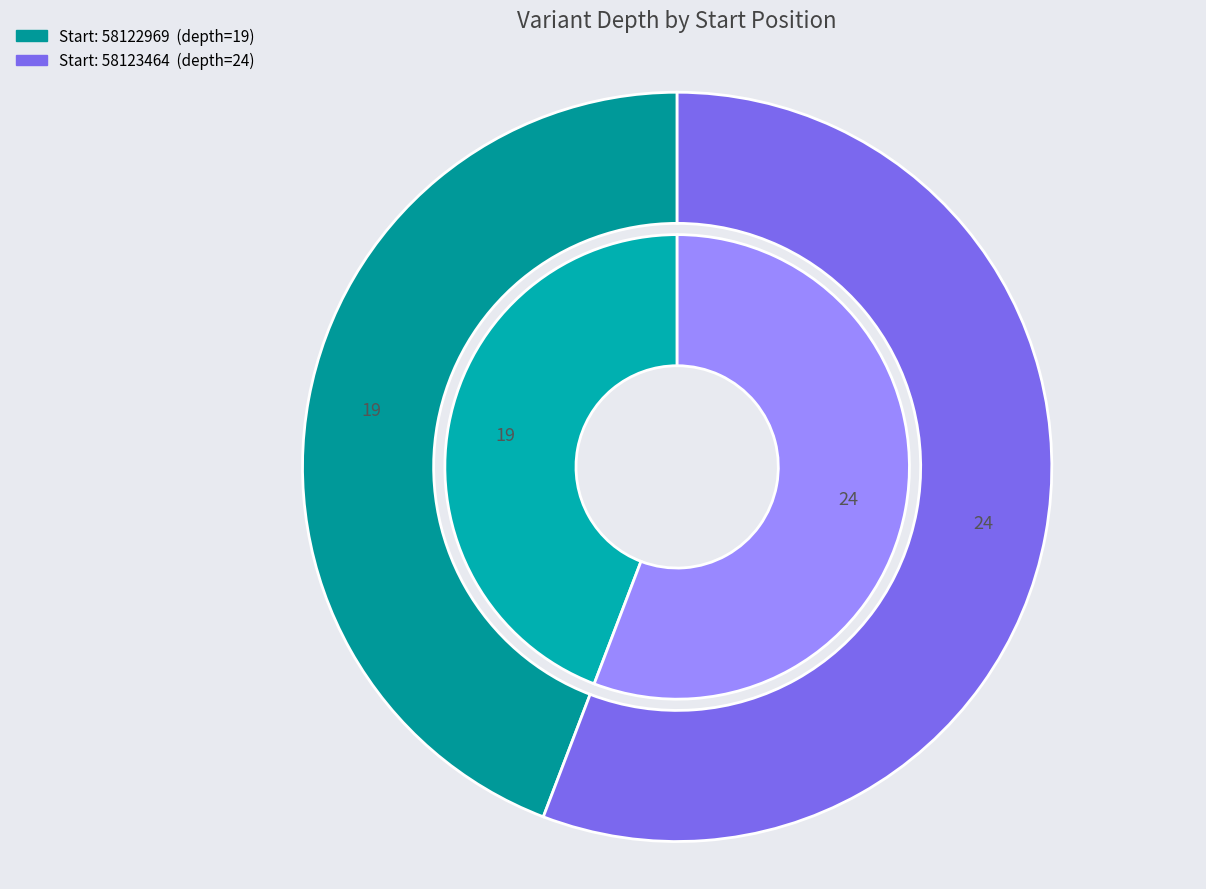

Which has a higher value, 58123464 or 58122969?

58123464